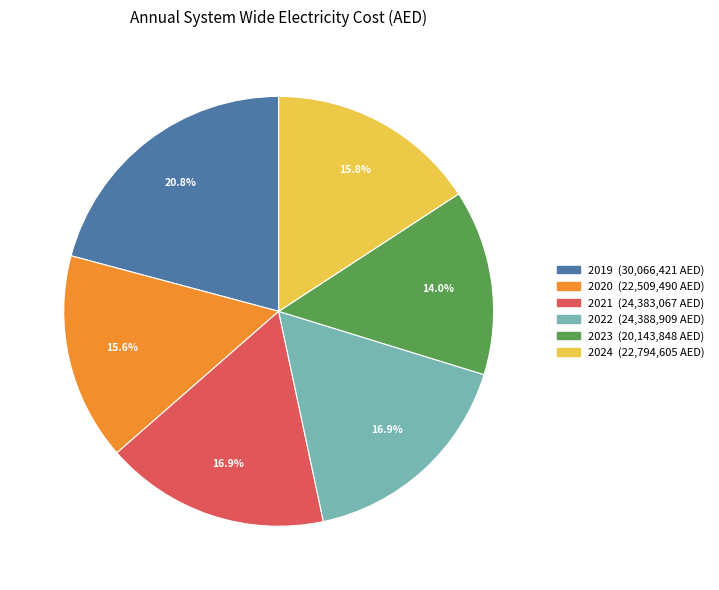

True or false: 2022 accounts for 6% of the total.

False